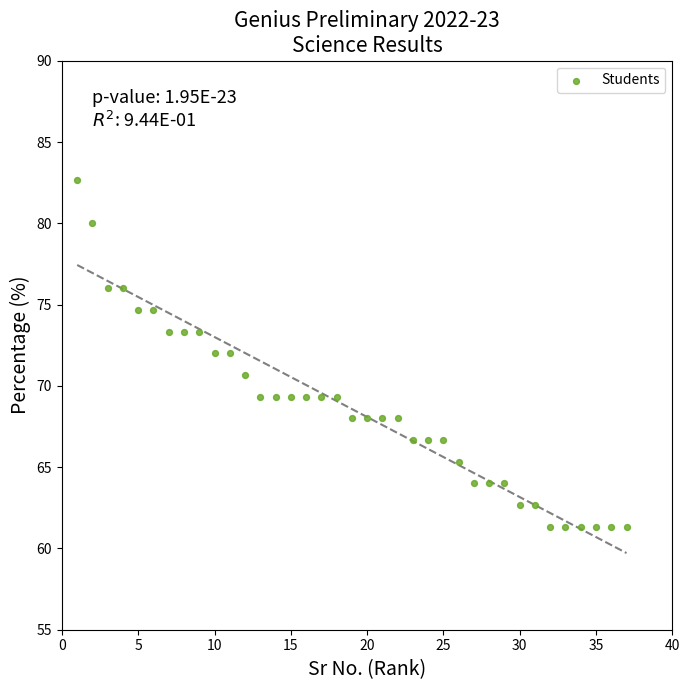

What is the range of Y values (max minus min)?

21.3